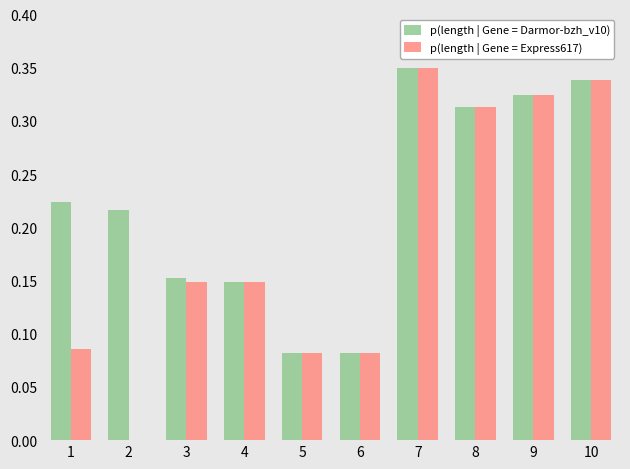

Is the value of p(length | Gene = Express617) at 6 greater than the value of p(length | Gene = Darmor-bzh_v10) at 8?

No